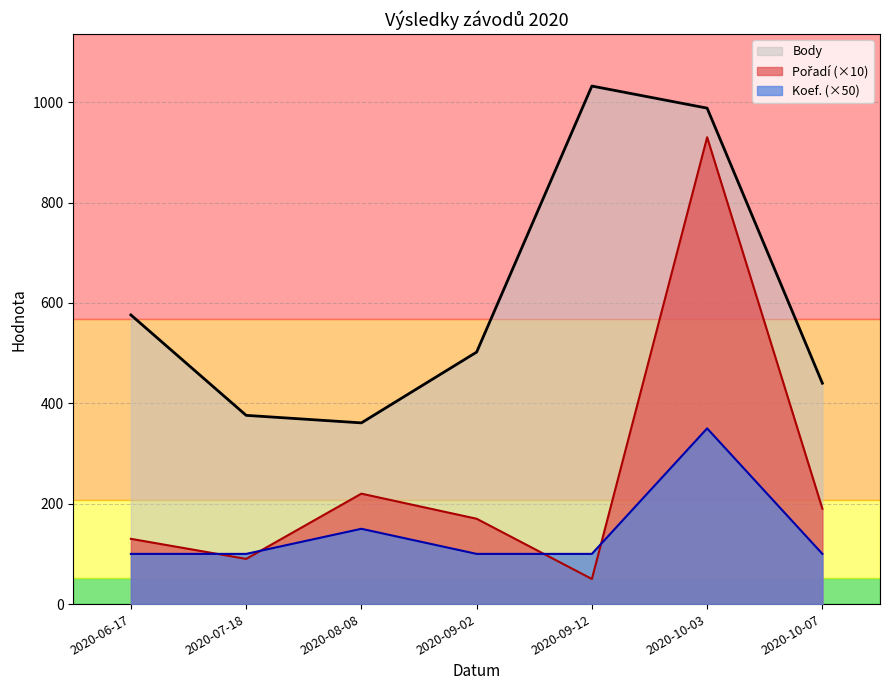

True or false: Body and Koef. intersect in this chart.

False